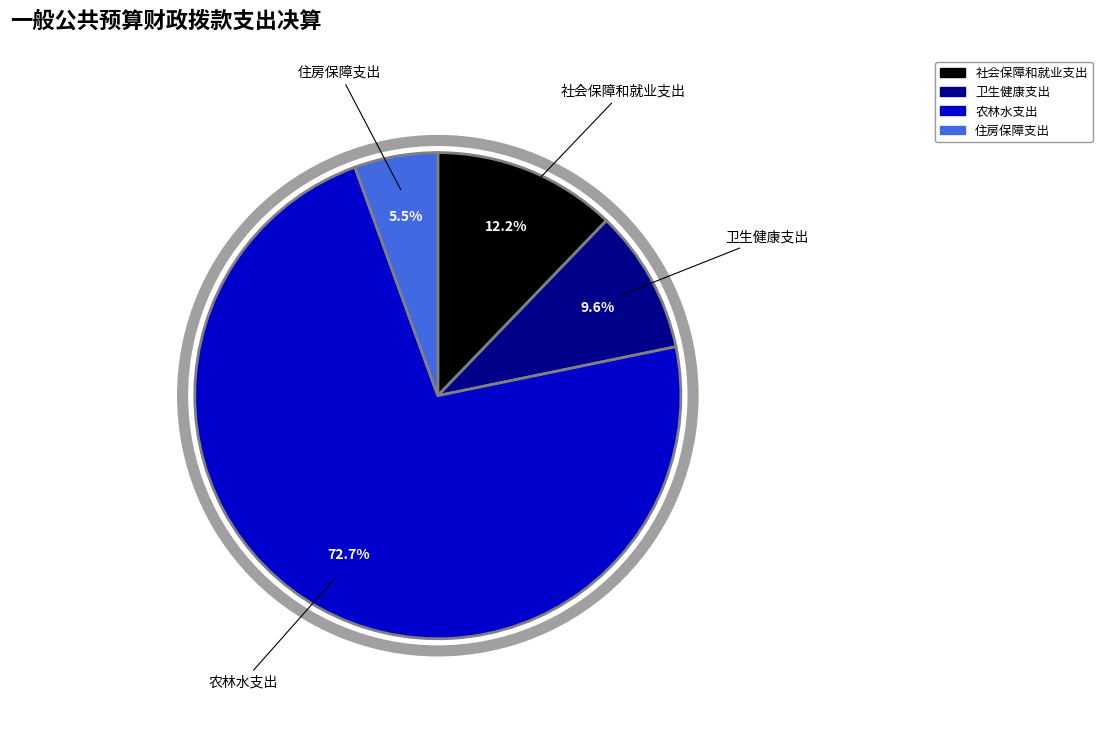

Is the sum of 卫生健康支出 and 社会保障和就业支出 greater than half?

No